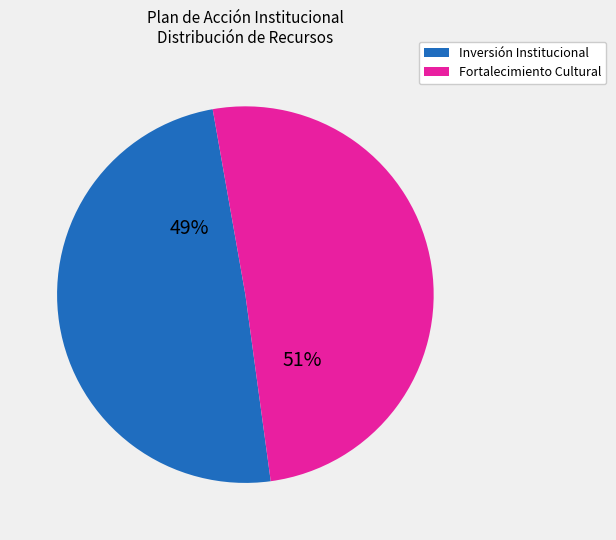

Does any single category account for the majority?

Yes